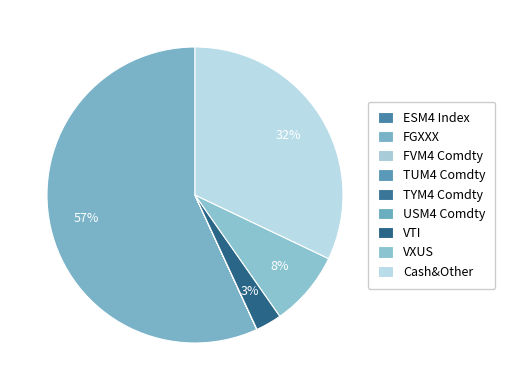

What is the largest slice in the pie chart?

FGXXX